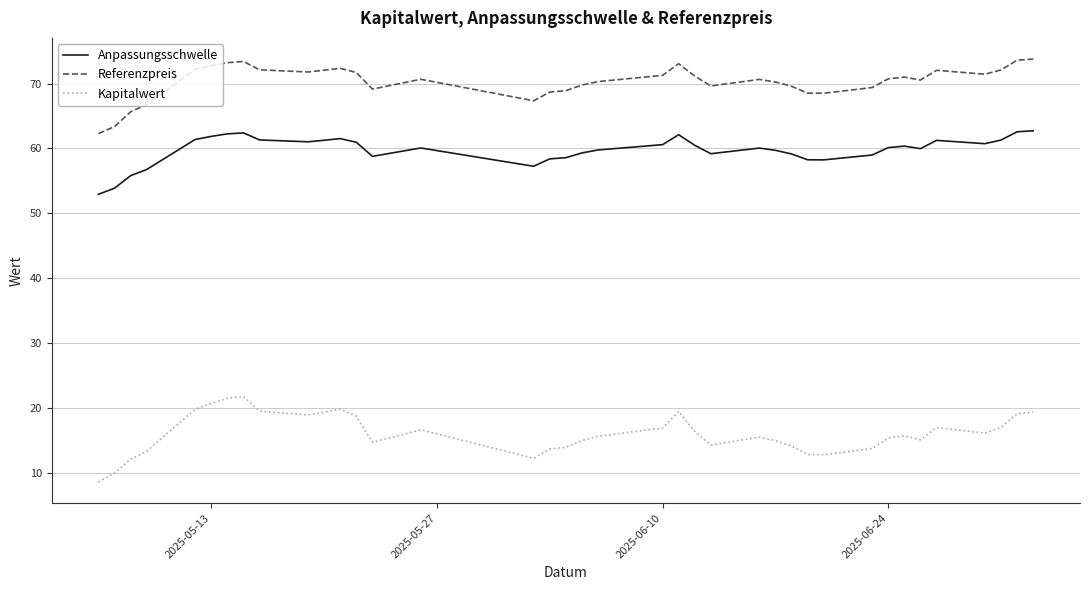

True or false: Kapitalwert and Referenzpreis cross at least once.

False